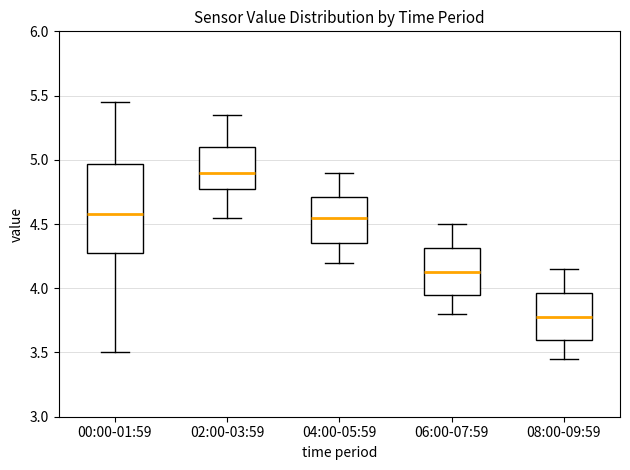

Reading left to right, transcribe this box plot: for each box, give where its median line is, the range the box spans, and where its two whiskers end, as read against the y-axis. The values are not printed on the chart, so give them approximately, as read against the axis.

00:00-01:59: median 4.60, box 4.30 to 4.95, whiskers 3.50 to 5.45
02:00-03:59: median 4.90, box 4.75 to 5.10, whiskers 4.55 to 5.35
04:00-05:59: median 4.55, box 4.35 to 4.70, whiskers 4.20 to 4.90
06:00-07:59: median 4.15, box 3.95 to 4.30, whiskers 3.80 to 4.50
08:00-09:59: median 3.80, box 3.60 to 3.95, whiskers 3.45 to 4.15